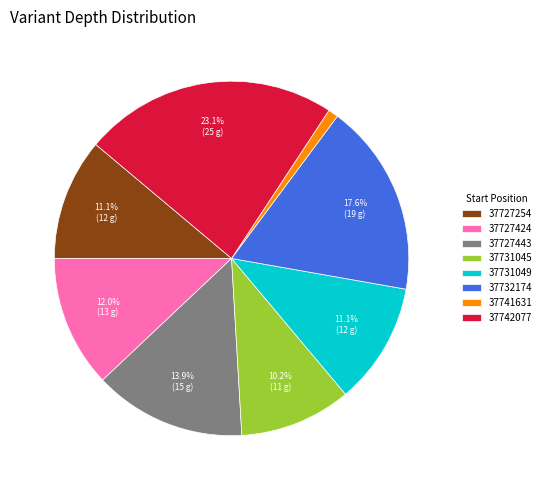

How many segments does this pie chart have?

8